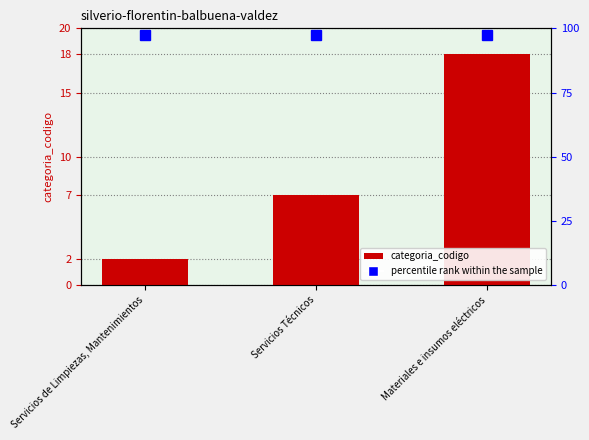

What position from the right is Materiales e insumos eléctricos?

1